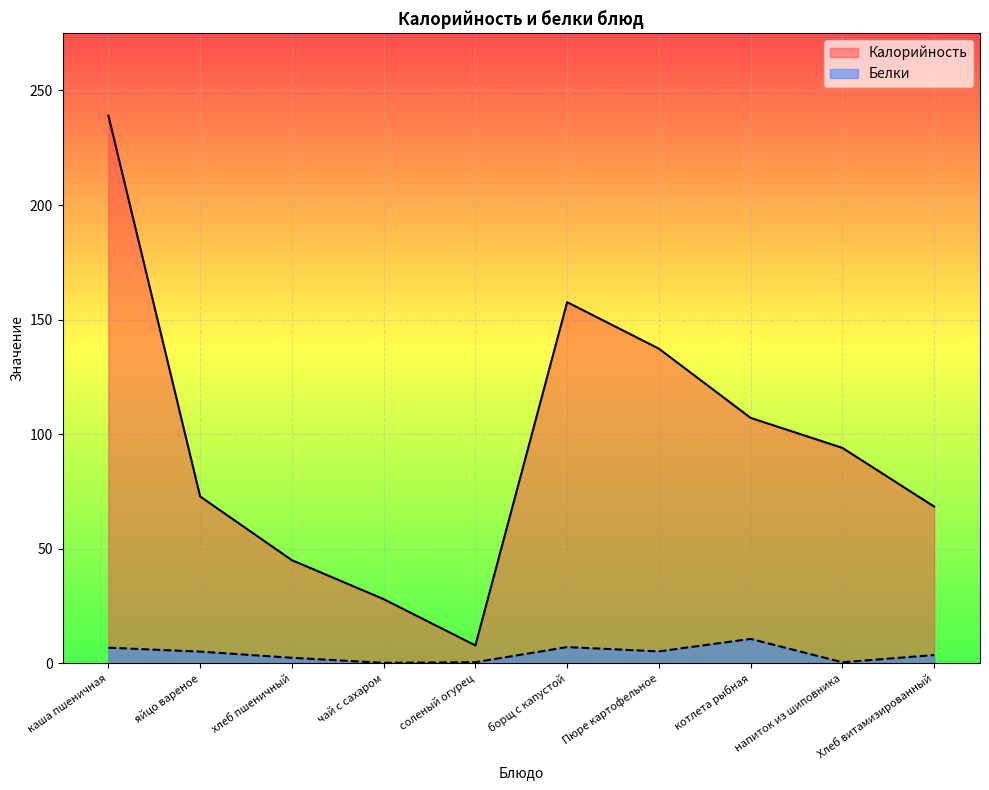

Reading left to right, what are all the values shown in this chart?

Калорийность: каша пшеничная=239.0	яйцо вареное=72.8	хлеб пшеничный=45.0	чай с сахаром=28.0	соленый огурец=7.8	борщ с капустой=157.6	Пюре картофельное=137.3	котлета рыбная=107.1	напиток из шиповника=94.0	Хлеб витамизированный=68.4
Белки: каша пшеничная=6.8	яйцо вареное=5.1	хлеб пшеничный=2.4	чай с сахаром=0.2	соленый огурец=0.5	борщ с капустой=7.1	Пюре картофельное=5.2	котлета рыбная=10.6	напиток из шиповника=0.5	Хлеб витамизированный=3.6